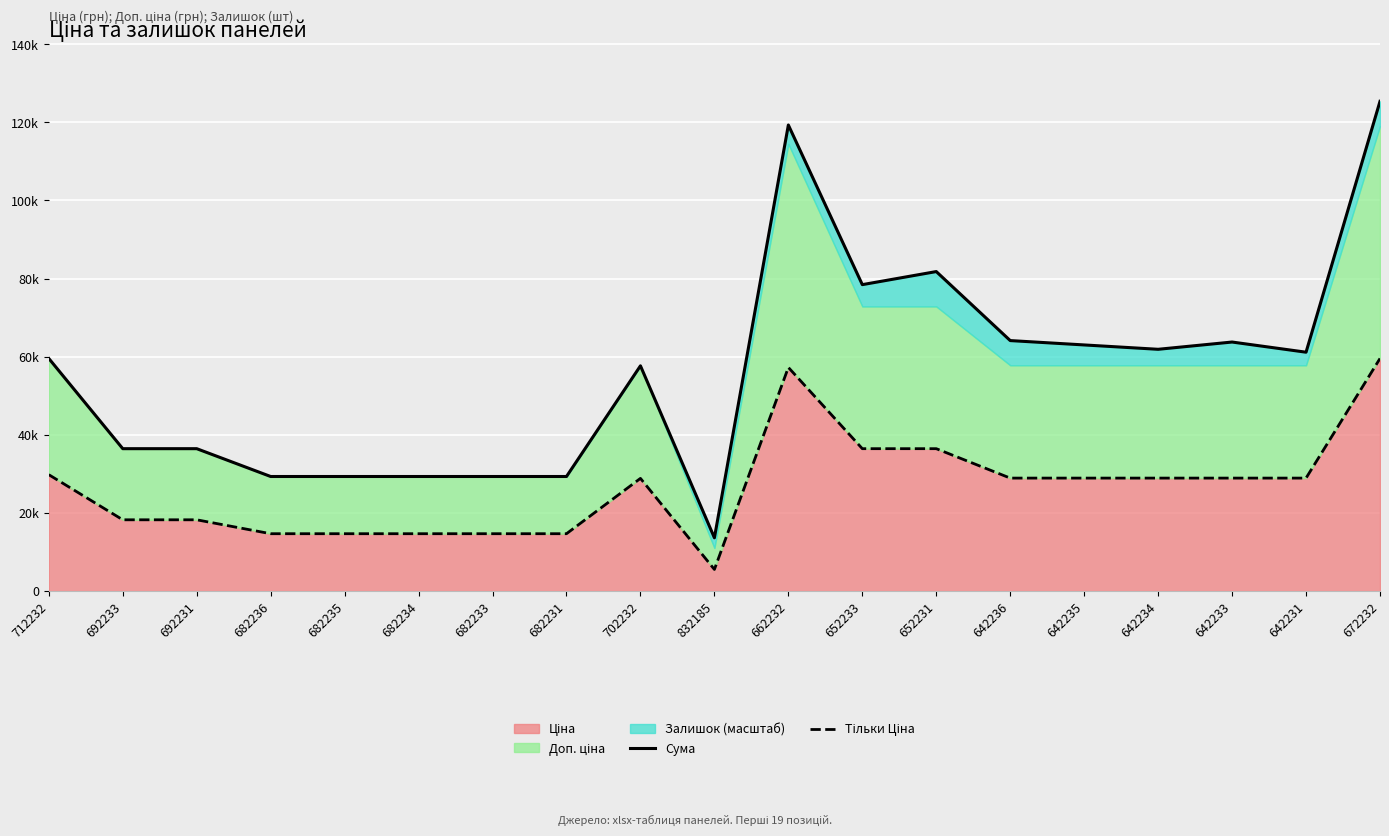

What is the highest value of the Ціна + Доп. ціна + Залишок series?

125370.3